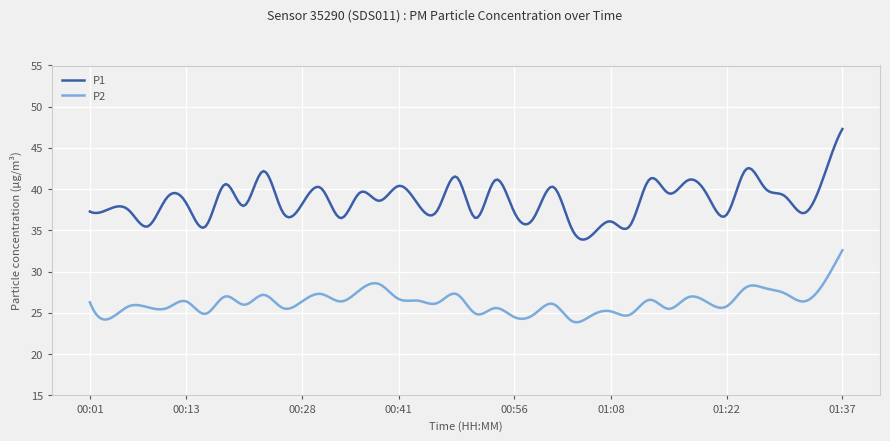

True or false: P2 and P1 intersect in this chart.

False